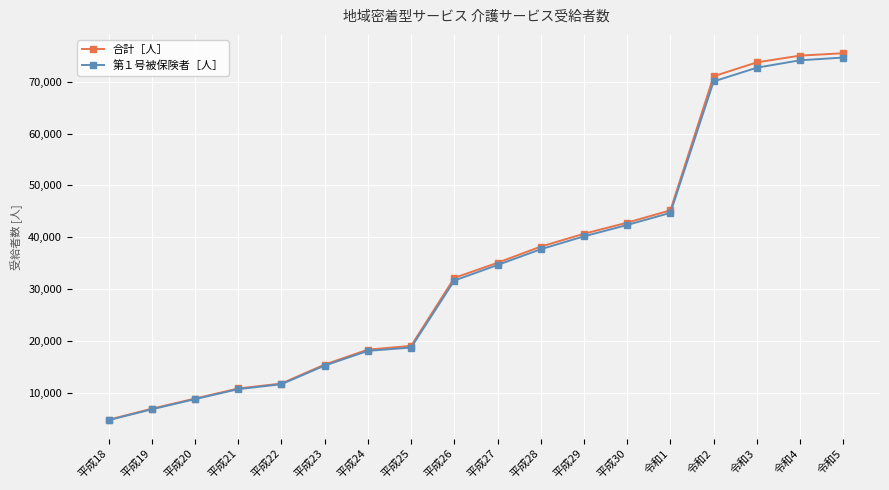

Is the value of 第１号被保険者［人］ at 平成19 greater than the value of 合計［人］ at 平成23?

No